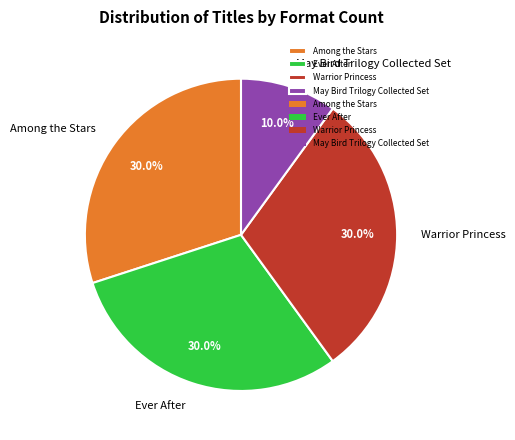

Which category has the smallest portion of the pie?

May Bird Trilogy Collected Set